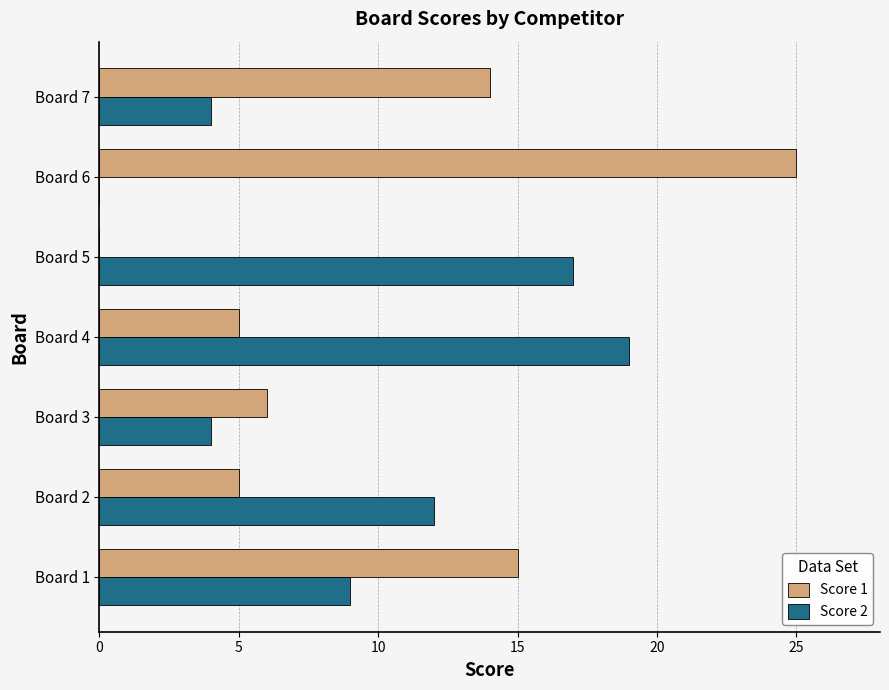

How many data points does each series have?

7